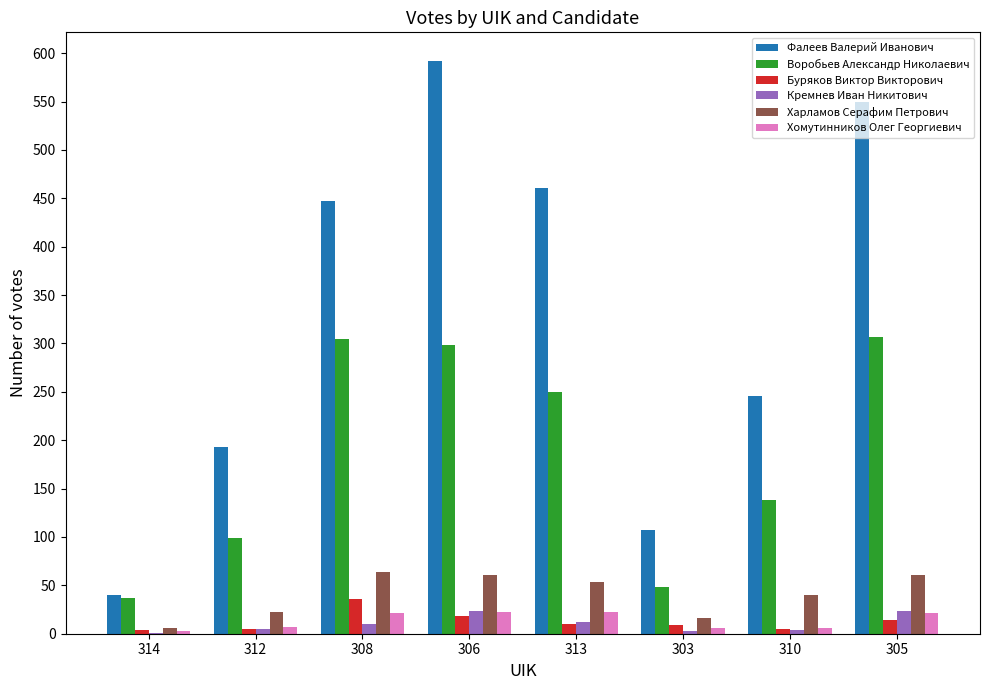

How many groups of bars are there?

8